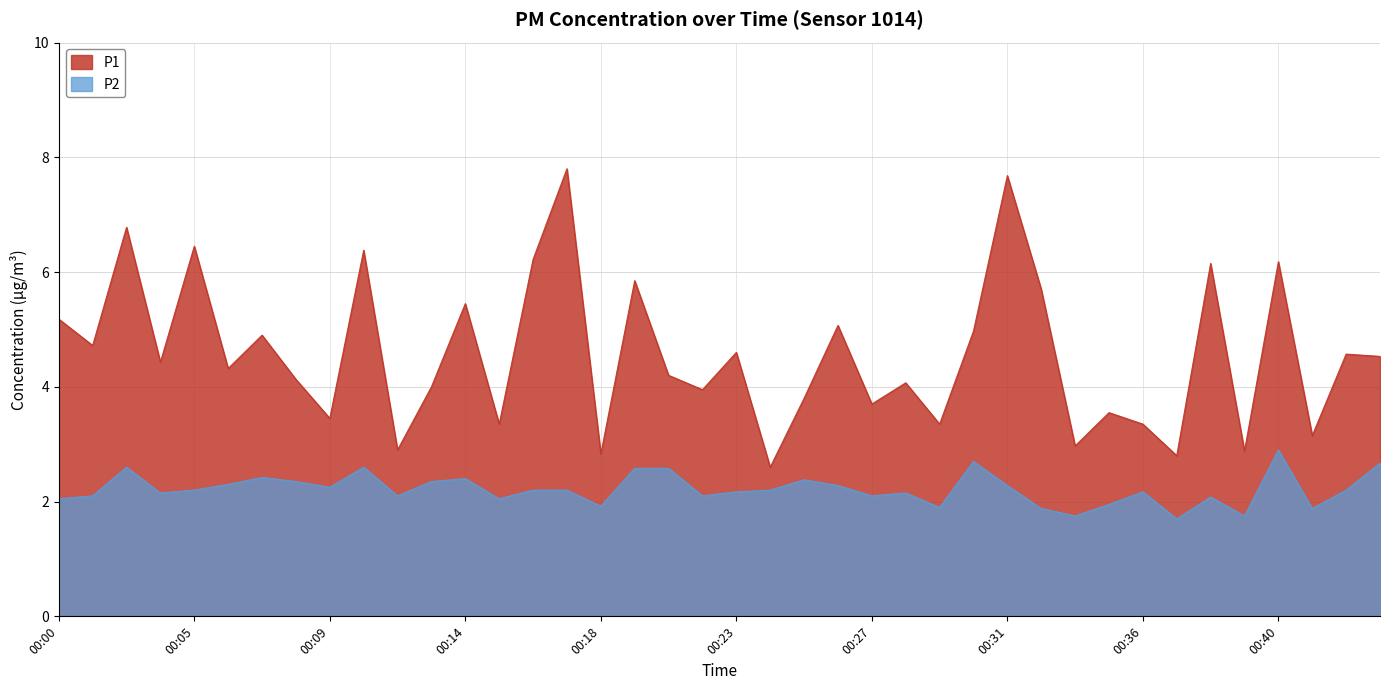

At how many categories does at least one series exceed 6?

8